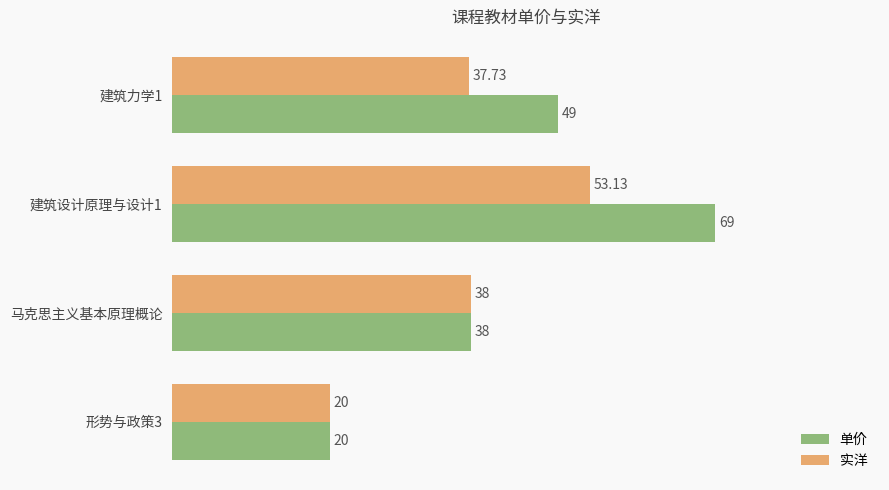

What is the average value of the 单价 series?

44.0